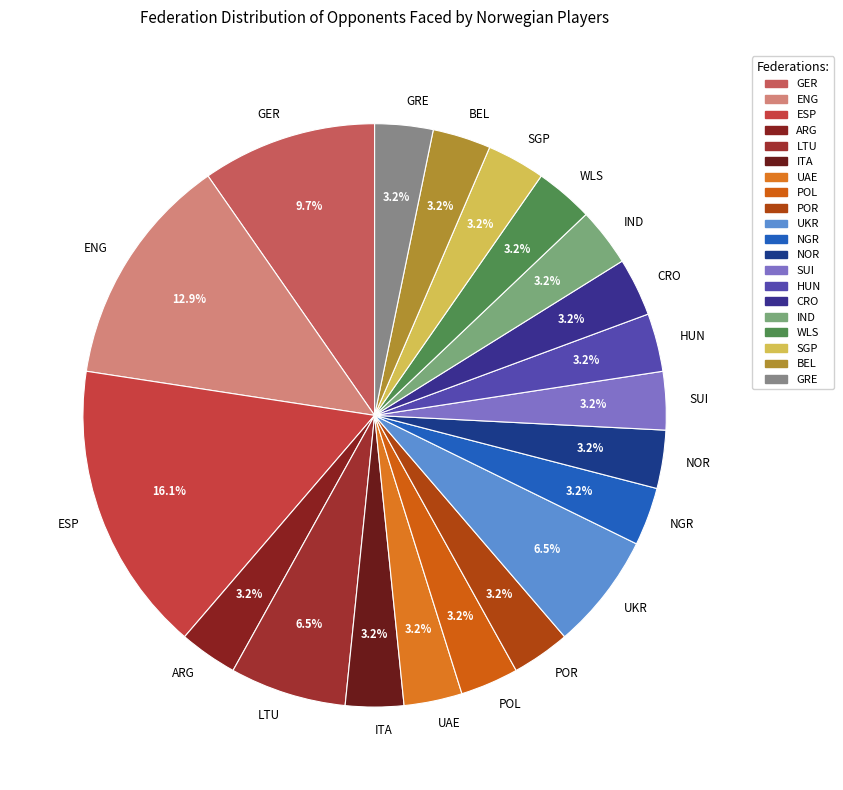

Which category has the biggest portion of the pie?

ESP